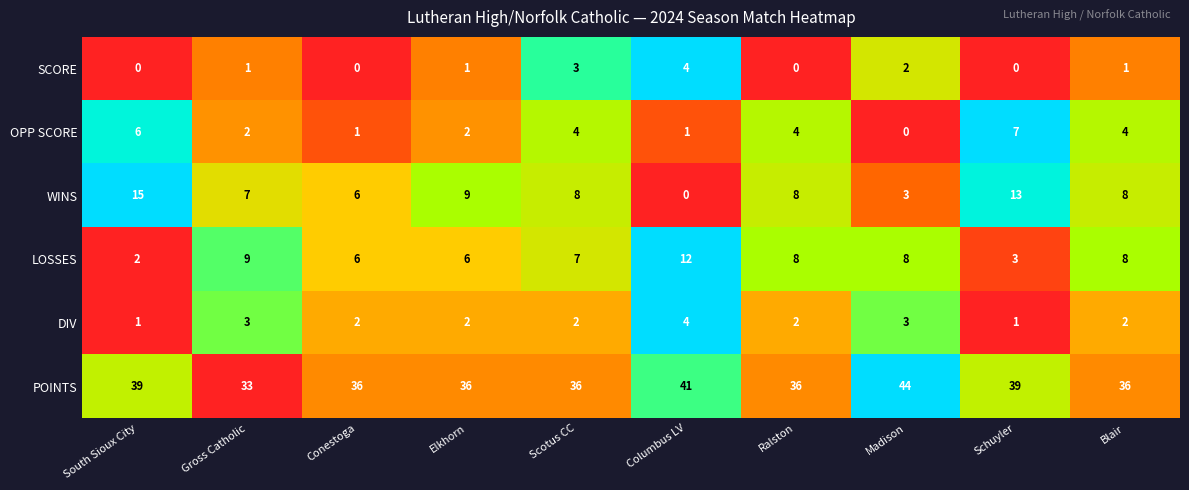

The POINTS series shows 61 at Schuyler. True or false?

False